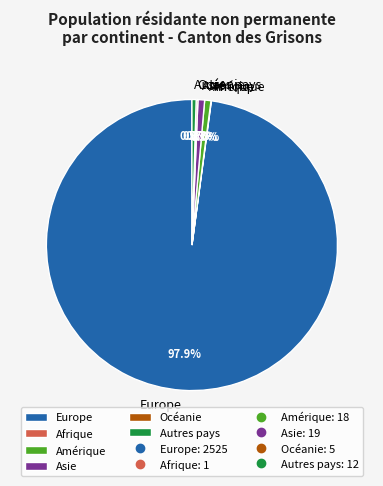

Which slice is the largest?

Europe